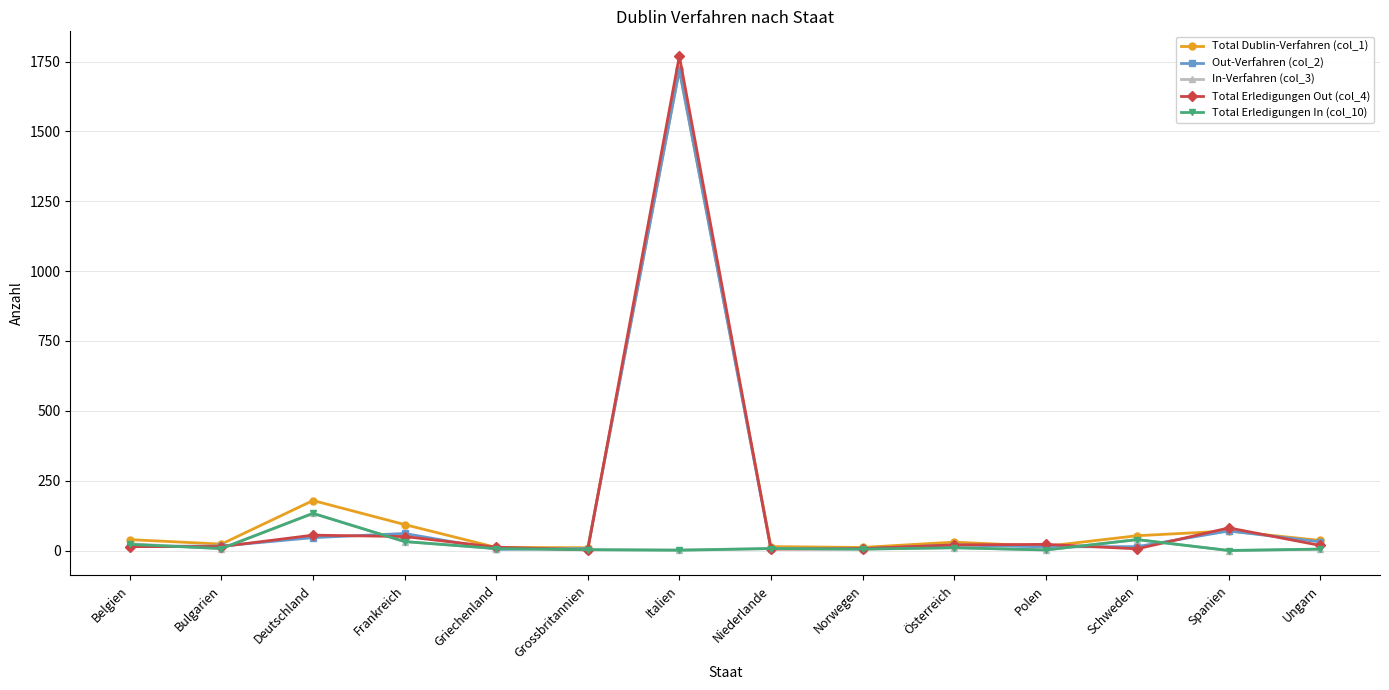

At which category is the sum across all series the highest?

Italien